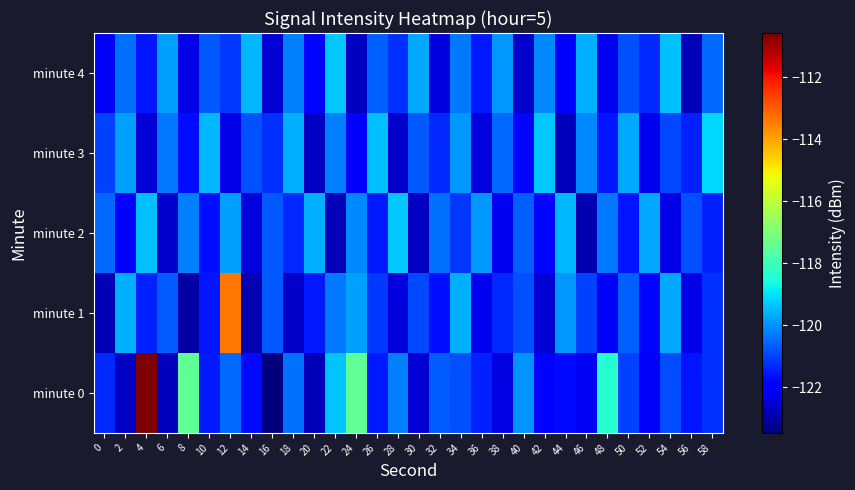

At which category does the chart reach its peak across all series?

4